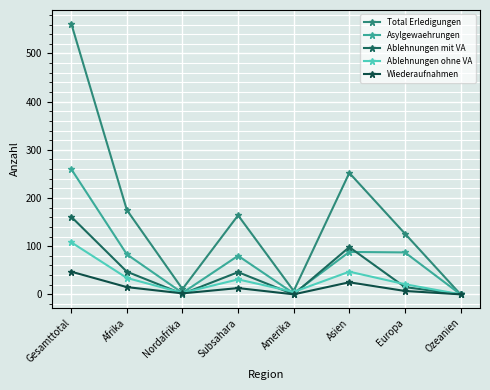

At which label does Asylgewaehrungen reach its peak?

Gesamttotal